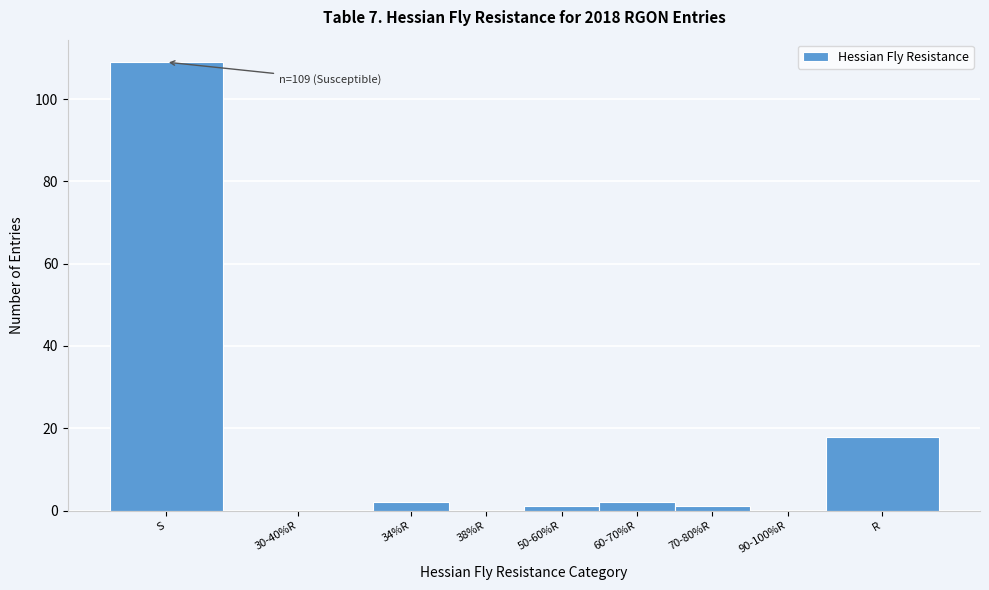

Reading left to right, list all the values displayed in this chart.

S=109	30-40%R=0	34%R=2	38%R=0	50-60%R=1	60-70%R=2	70-80%R=1	90-100%R=0	R=18